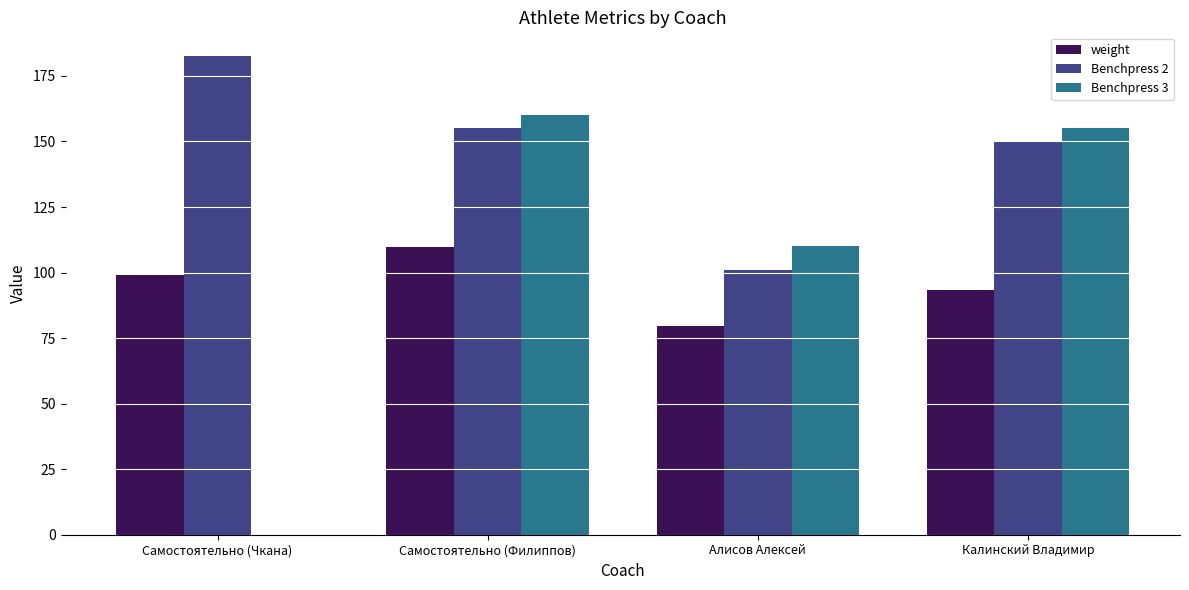

How many groups of bars are there?

4